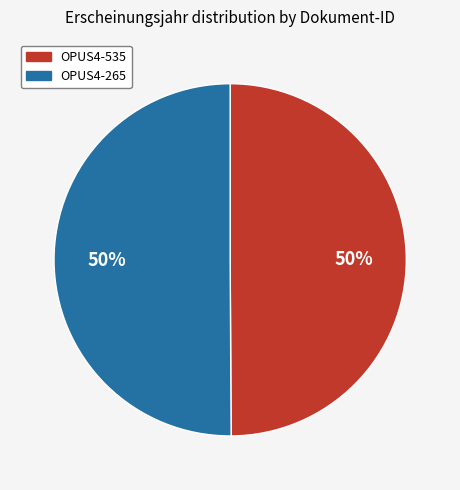

Do OPUS4-535 and OPUS4-265 together represent more than half of the pie?

Yes